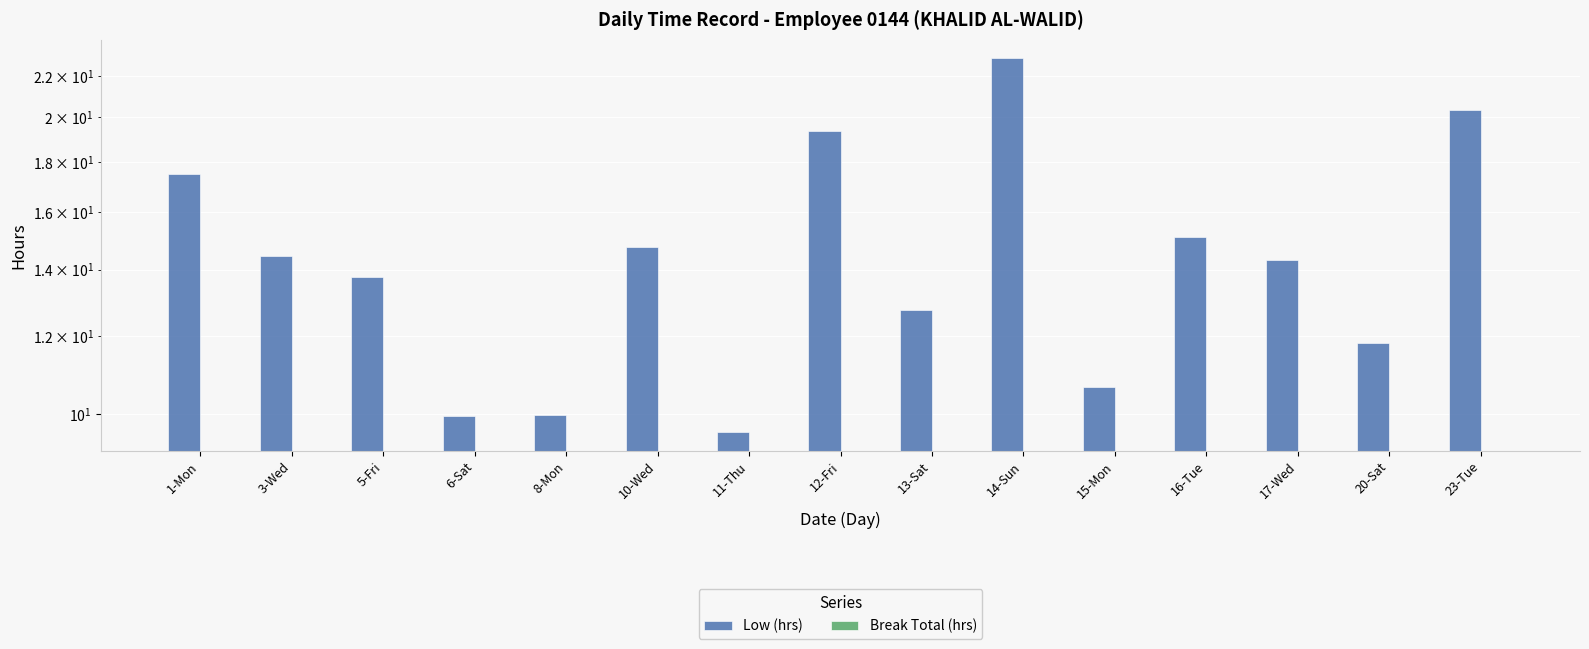

Is it true that Break Total (hrs) equals 0.0 at 11-Thu?

True